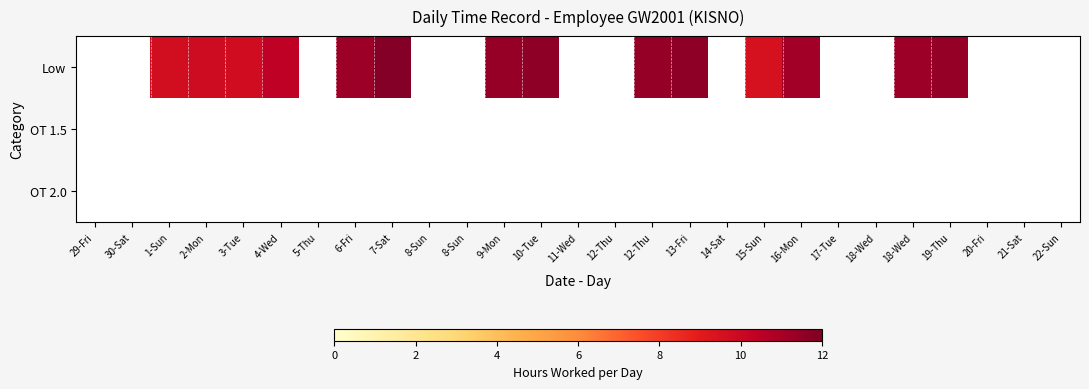

Reading left to right, list all the values displayed in this chart.

Low: 29-Fri=0.0	30-Sat=0.0	1-Sun=9.7	2-Mon=9.8	3-Tue=9.7	4-Wed=10.4	5-Thu=0.0	6-Fri=11.2	7-Sat=11.8	8-Sun=0.0	8-Sun=0.0	9-Mon=11.4	10-Tue=11.6	11-Wed=0.0	12-Thu=0.0	12-Thu=11.5	13-Fri=11.6	14-Sat=0.0	15-Sun=9.5	16-Mon=11.2	17-Tue=0.0	18-Wed=0.0	18-Wed=11.3	19-Thu=11.5	20-Fri=0.0	21-Sat=0.0	22-Sun=0.0
OT 1.5: 29-Fri=0.0	30-Sat=0.0	1-Sun=0.0	2-Mon=0.0	3-Tue=0.0	4-Wed=0.0	5-Thu=0.0	6-Fri=0.0	7-Sat=0.0	8-Sun=0.0	8-Sun=0.0	9-Mon=0.0	10-Tue=0.0	11-Wed=0.0	12-Thu=0.0	12-Thu=0.0	13-Fri=0.0	14-Sat=0.0	15-Sun=0.0	16-Mon=0.0	17-Tue=0.0	18-Wed=0.0	18-Wed=0.0	19-Thu=0.0	20-Fri=0.0	21-Sat=0.0	22-Sun=0.0
OT 2.0: 29-Fri=0.0	30-Sat=0.0	1-Sun=0.0	2-Mon=0.0	3-Tue=0.0	4-Wed=0.0	5-Thu=0.0	6-Fri=0.0	7-Sat=0.0	8-Sun=0.0	8-Sun=0.0	9-Mon=0.0	10-Tue=0.0	11-Wed=0.0	12-Thu=0.0	12-Thu=0.0	13-Fri=0.0	14-Sat=0.0	15-Sun=0.0	16-Mon=0.0	17-Tue=0.0	18-Wed=0.0	18-Wed=0.0	19-Thu=0.0	20-Fri=0.0	21-Sat=0.0	22-Sun=0.0